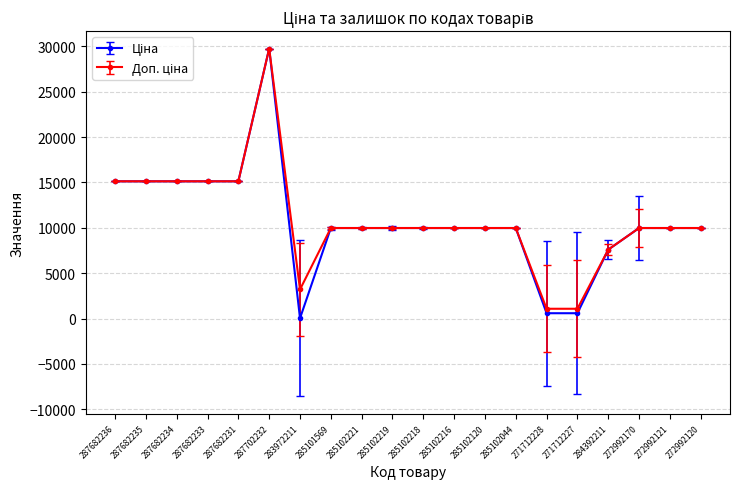

What is the label of the 18th point from the left?

272992170